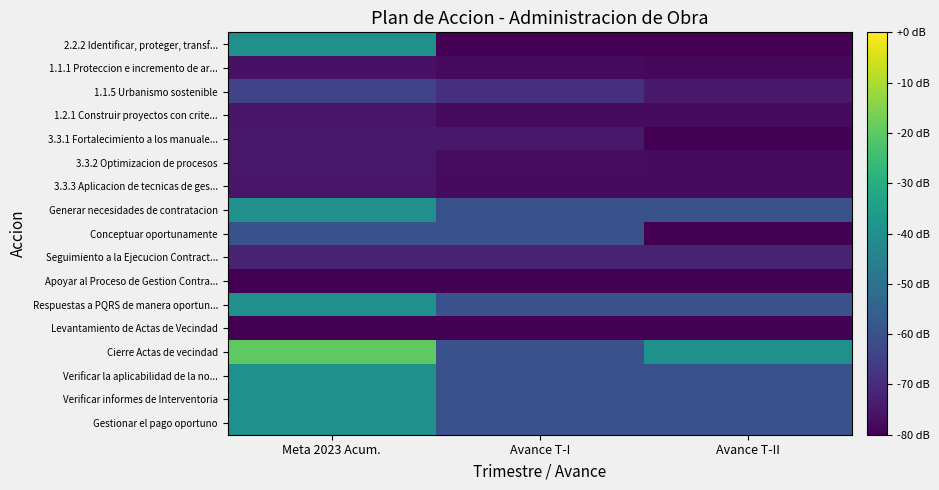

Reading right to left, extract all data points from this chart.

2.2.2 Identificar, proteger, transf...: Avance T-II=-80.0	Avance T-I=-80.0	Meta 2023 Acum.=-40.0
1.1.1 Proteccion e incremento de ar...: Avance T-II=-78.4	Avance T-I=-77.6	Meta 2023 Acum.=-76.0
1.1.5 Urbanismo sostenible: Avance T-II=-74.6	Avance T-I=-69.2	Meta 2023 Acum.=-63.8
1.2.1 Construir proyectos con crite...: Avance T-II=-77.6	Avance T-I=-77.6	Meta 2023 Acum.=-75.2
3.3.1 Fortalecimiento a los manuale...: Avance T-II=-80.0	Avance T-I=-74.4	Meta 2023 Acum.=-74.4
3.3.2 Optimizacion de procesos: Avance T-II=-77.6	Avance T-I=-77.3	Meta 2023 Acum.=-74.9
3.3.3 Aplicacion de tecnicas de ges...: Avance T-II=-77.6	Avance T-I=-77.6	Meta 2023 Acum.=-75.2
Generar necesidades de contratacion: Avance T-II=-60.0	Avance T-I=-60.0	Meta 2023 Acum.=-40.0
Conceptuar oportunamente: Avance T-II=-80.0	Avance T-I=-60.0	Meta 2023 Acum.=-60.0
Seguimiento a la Ejecucion Contract...: Avance T-II=-72.0	Avance T-I=-72.0	Meta 2023 Acum.=-72.0
Apoyar al Proceso de Gestion Contra...: Avance T-II=-80.0	Avance T-I=-80.0	Meta 2023 Acum.=-80.0
Respuestas a PQRS de manera oportun...: Avance T-II=-60.0	Avance T-I=-60.0	Meta 2023 Acum.=-40.0
Levantamiento de Actas de Vecindad: Avance T-II=-80.0	Avance T-I=-80.0	Meta 2023 Acum.=-80.0
Cierre Actas de vecindad: Avance T-II=-40.0	Avance T-I=-60.0	Meta 2023 Acum.=-20.0
Verificar la aplicabilidad de la no...: Avance T-II=-60.0	Avance T-I=-60.0	Meta 2023 Acum.=-40.0
Verificar informes de Interventoria: Avance T-II=-60.0	Avance T-I=-60.0	Meta 2023 Acum.=-40.0
Gestionar el pago oportuno: Avance T-II=-60.0	Avance T-I=-60.0	Meta 2023 Acum.=-40.0